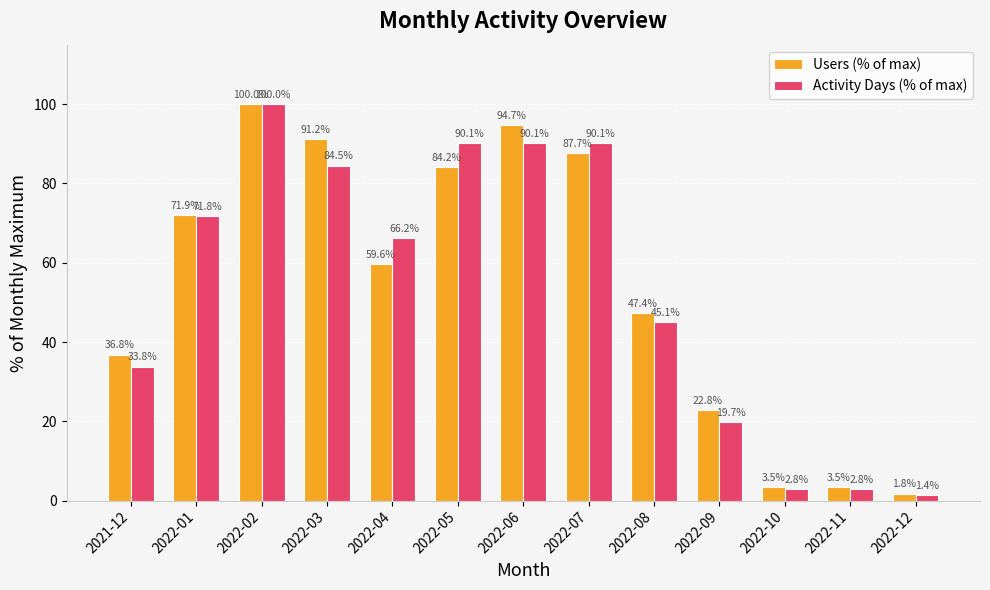

Reading right to left, extract all data points from this chart.

Users (% of max): 2022-12=1.8	2022-11=3.5	2022-10=3.5	2022-09=22.8	2022-08=47.4	2022-07=87.7	2022-06=94.7	2022-05=84.2	2022-04=59.6	2022-03=91.2	2022-02=100.0	2022-01=71.9	2021-12=36.8
Activity Days (% of max): 2022-12=1.4	2022-11=2.8	2022-10=2.8	2022-09=19.7	2022-08=45.1	2022-07=90.1	2022-06=90.1	2022-05=90.1	2022-04=66.2	2022-03=84.5	2022-02=100.0	2022-01=71.8	2021-12=33.8